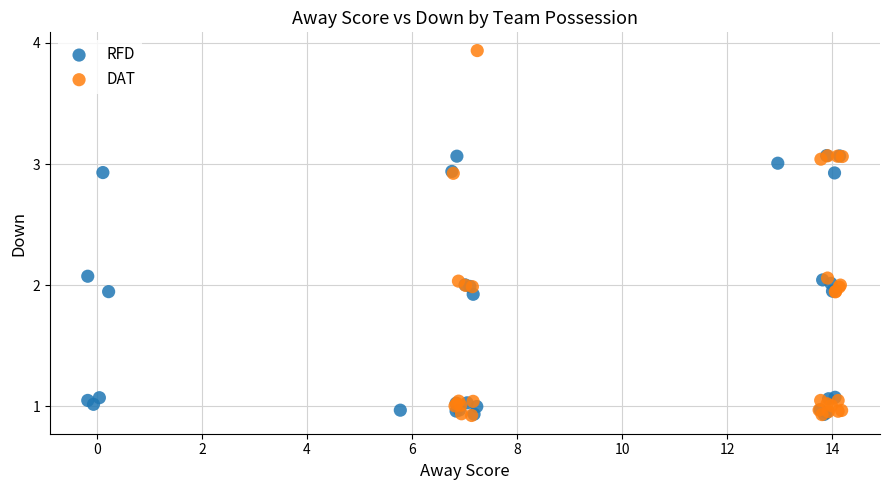

Which series has the widest spread of Y values?

DAT